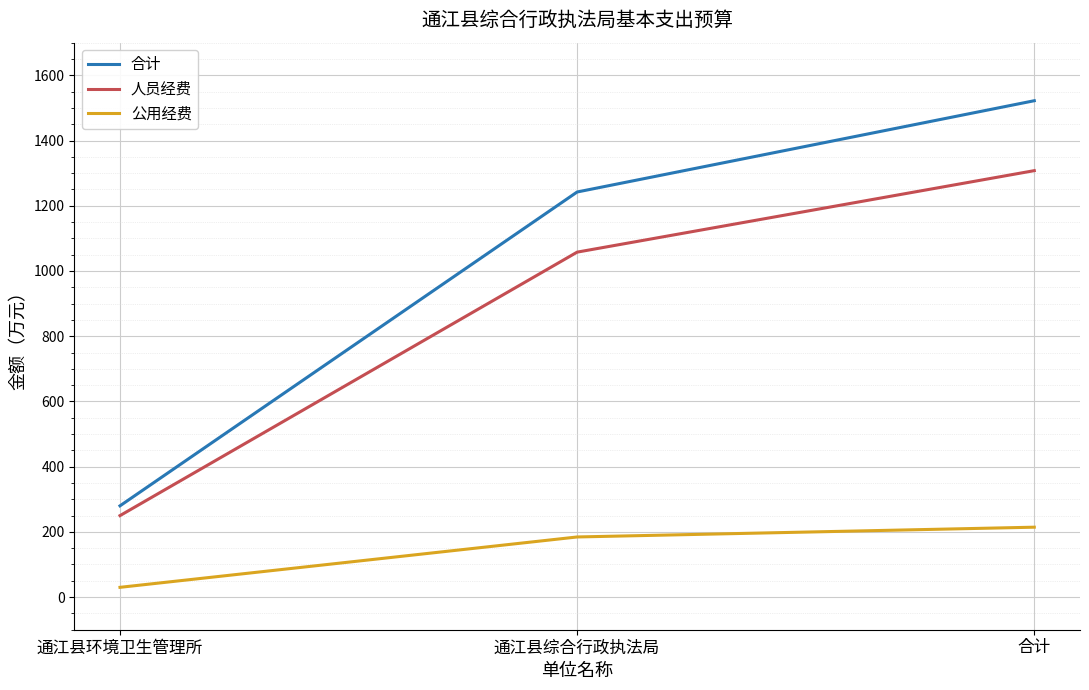

What is the difference between the maximum and second lowest values in the 合计 series?

279.9